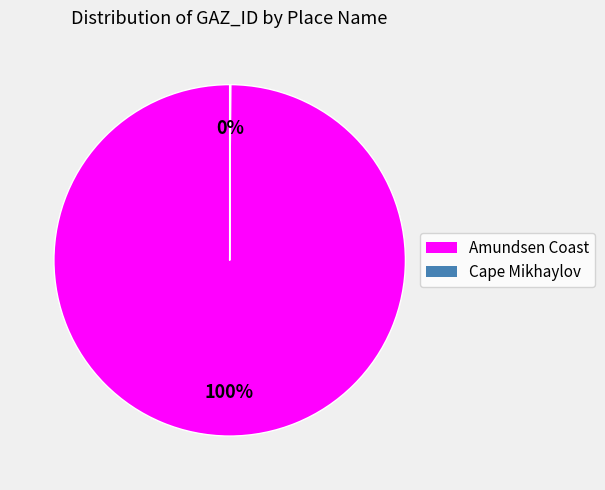

Does any single category account for the majority?

Yes